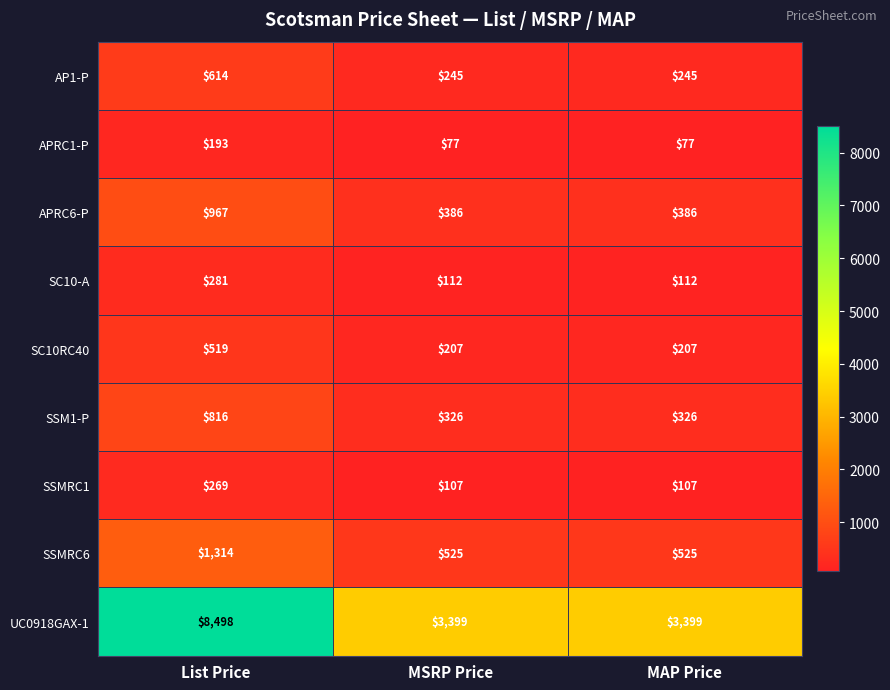

What is the difference between the highest and lowest values at MSRP Price?

3322